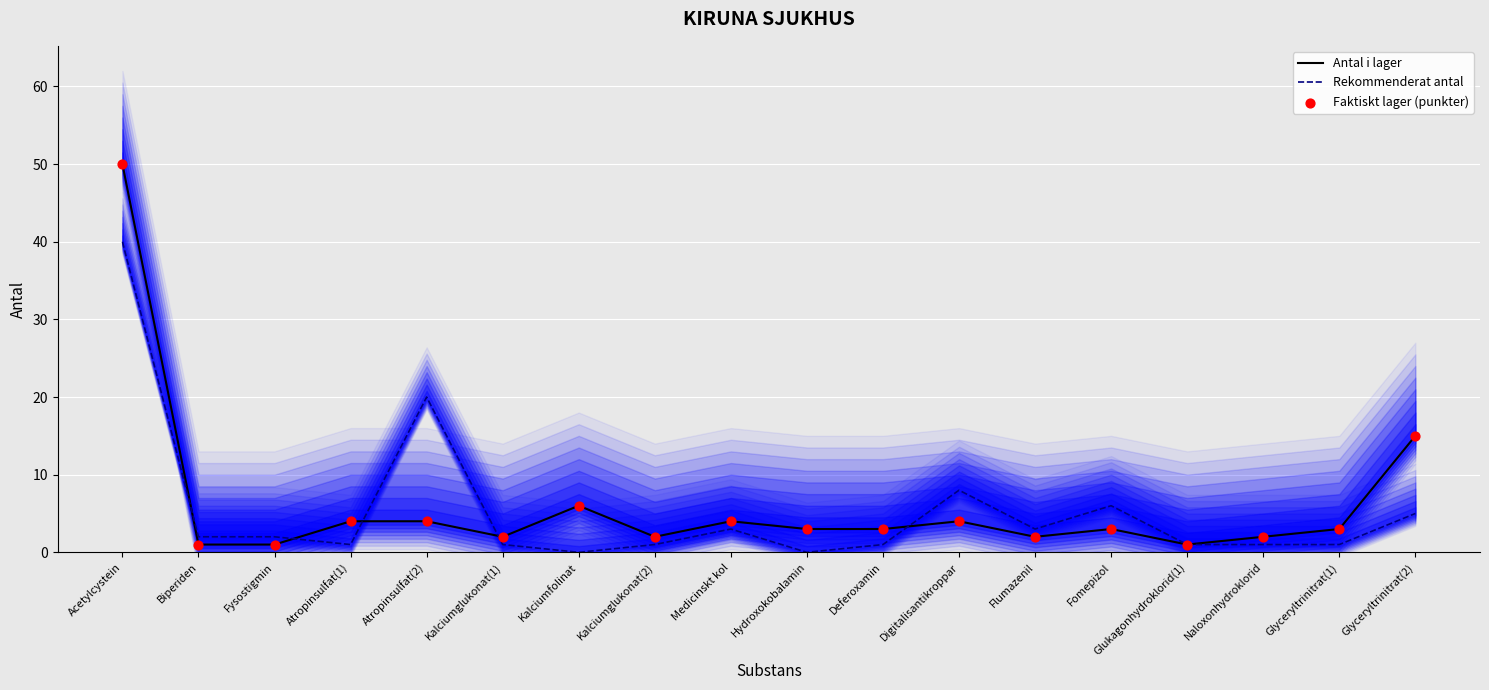

Which series has the largest total across all categories?

Antal i lager